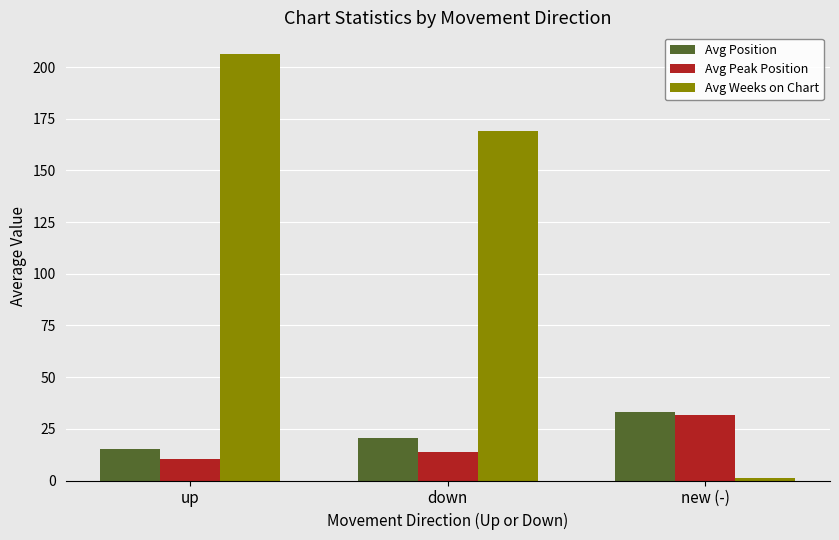

Are the bars grouped side by side (vs. stacked)?

Yes